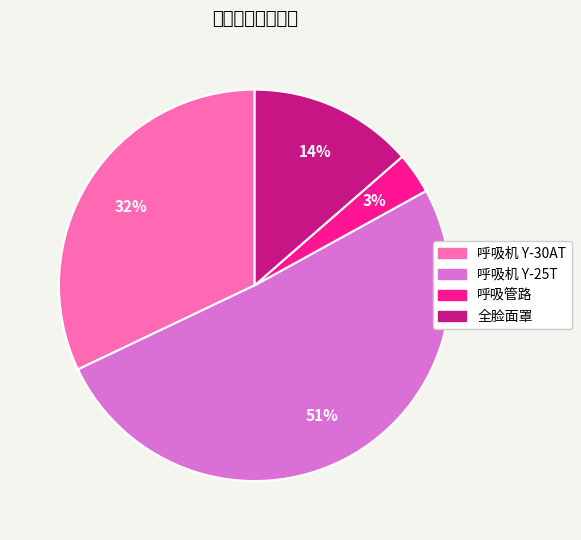

Which has a higher value, 呼吸管路 or 呼吸机 Y-25T?

呼吸机 Y-25T